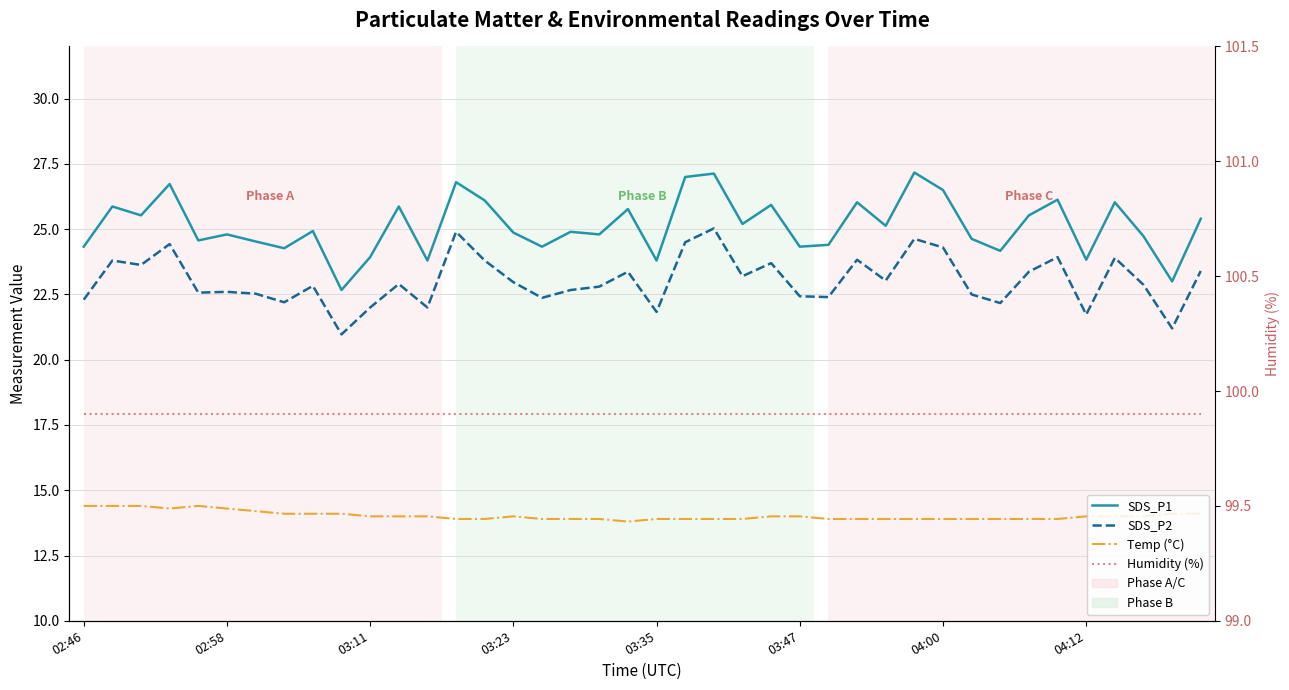

What is the highest value of the SDS_P2 series?

25.0